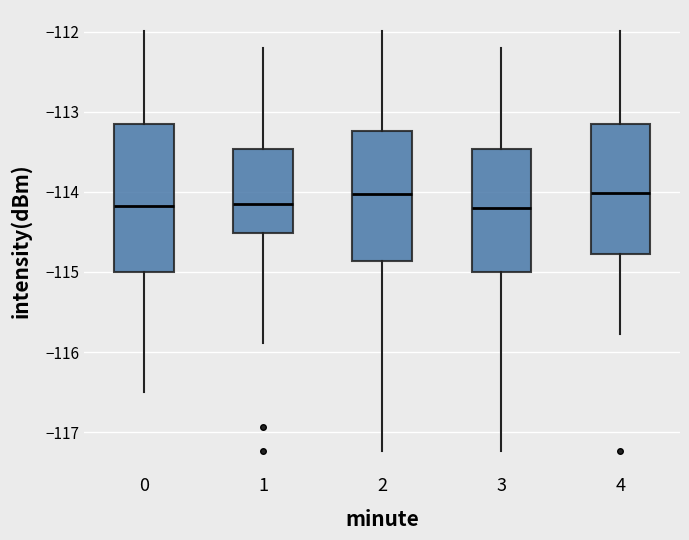

Reading left to right, read every box against the y-axis: the position of its median line, the range the box covers, and the ends of its whiskers. The values are not printed on the chart, so give them approximately, as read against the axis.

0: median -114.2, box -115.0 to -113.2, whiskers -116.5 to -112.0
1: median -114.2, box -114.5 to -113.5, whiskers -115.9 to -112.2
2: median -114.0, box -114.9 to -113.2, whiskers -117.2 to -112.0
3: median -114.2, box -115.0 to -113.5, whiskers -117.2 to -112.2
4: median -114.0, box -114.8 to -113.2, whiskers -115.8 to -112.0